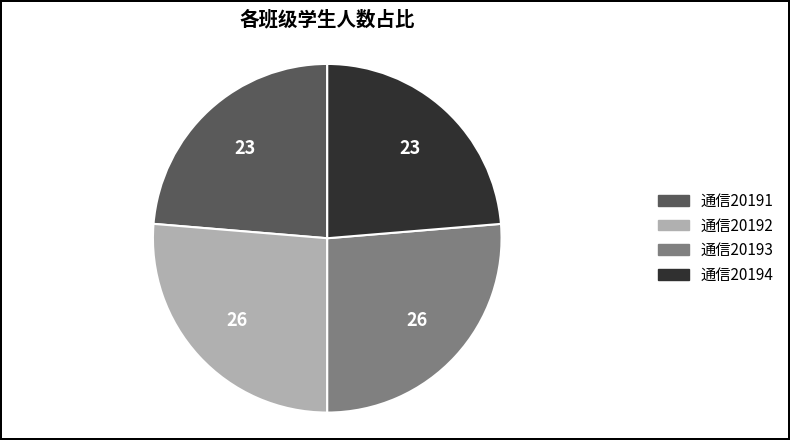

Do 通信20193 and 通信20192 together represent more than half of the pie?

Yes